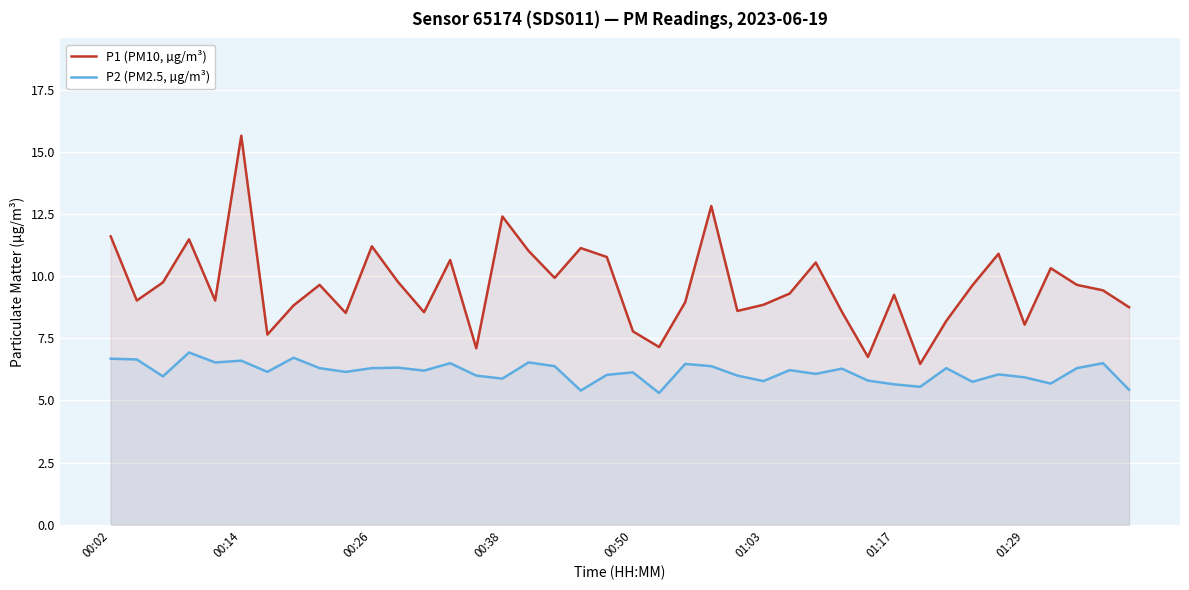

Rank the series by their maximum value, from highest to lowest.

P1 (PM10, µg/m³), P2 (PM2.5, µg/m³)